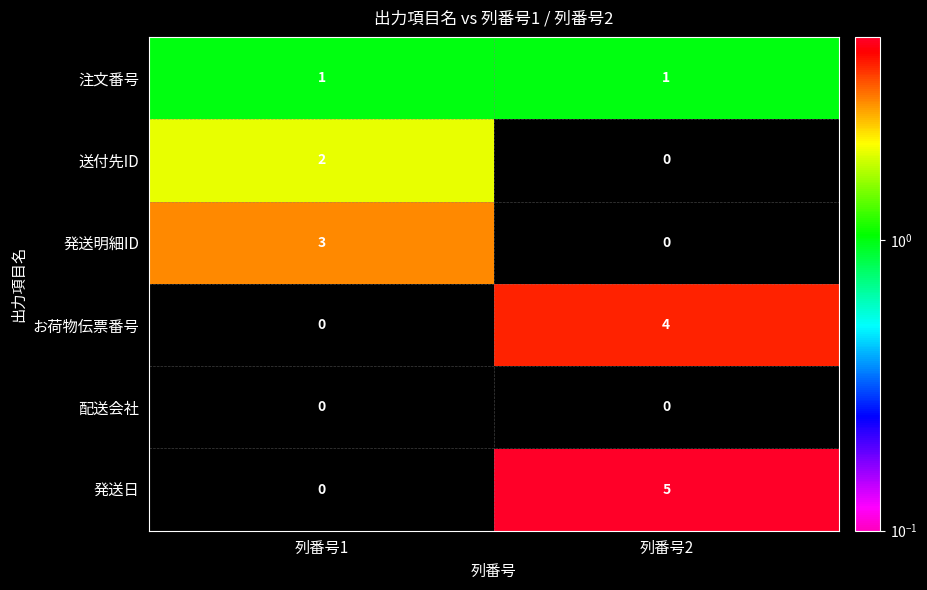

What is the greatest value displayed?

5